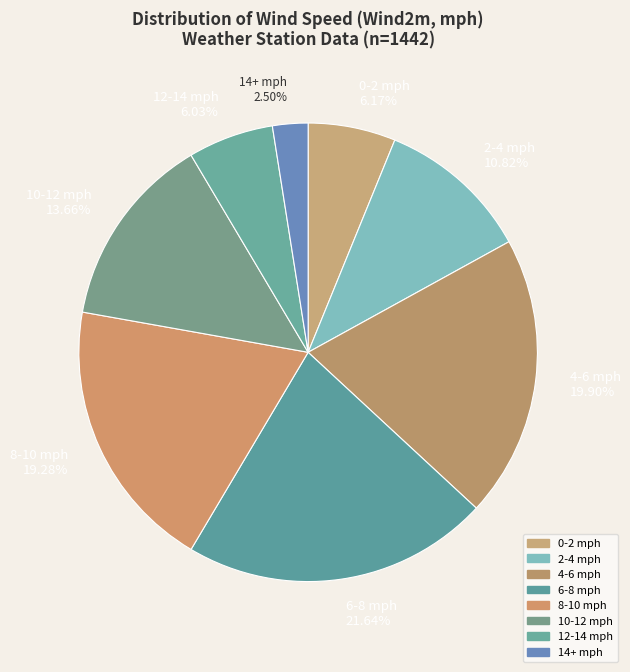

Do 6-8 mph 21.64% and 8-10 mph 19.28% together represent more than half of the pie?

No